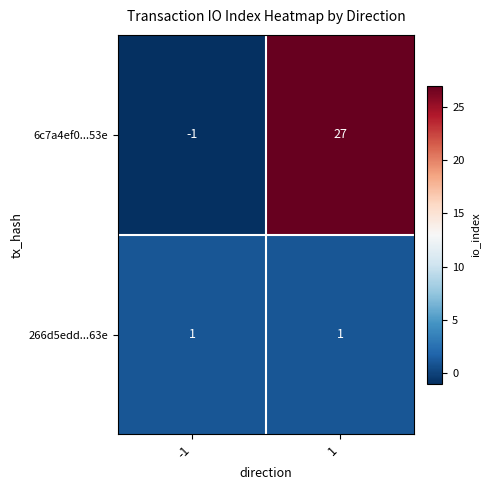

What is the sum of the 6c7a4ef0...53e values at 1 and -1?

26